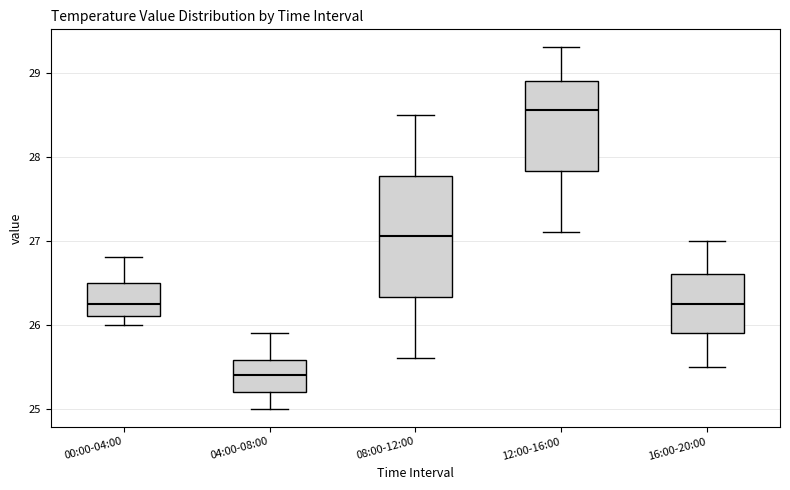

Which box is the tallest, from its lower edge to its upper edge?

08:00-12:00